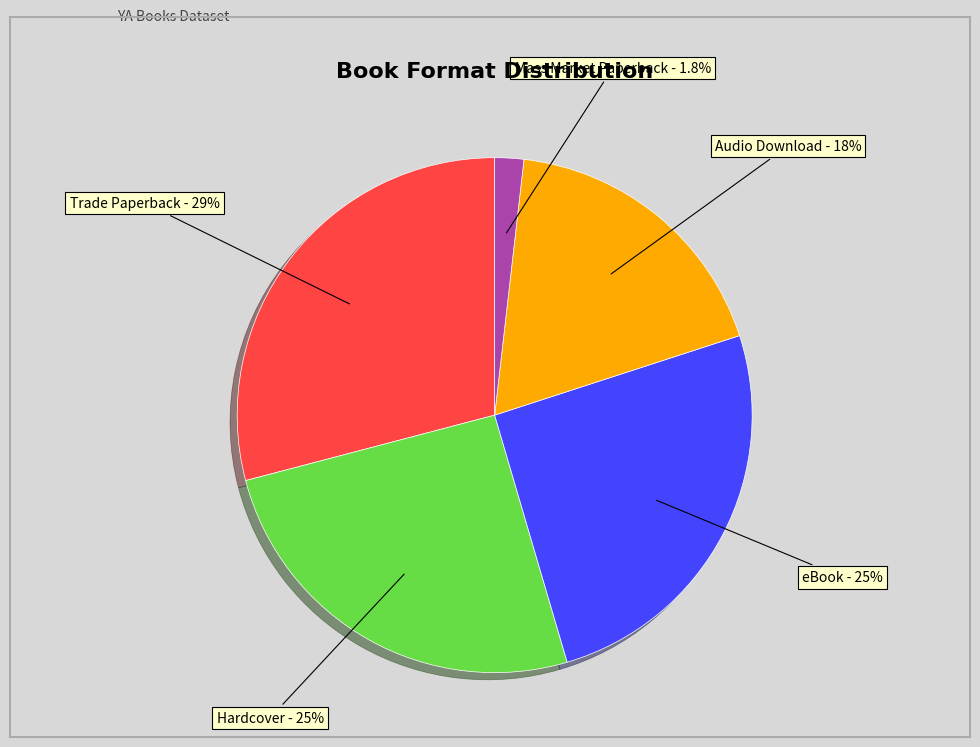

How many segments does this pie chart have?

5